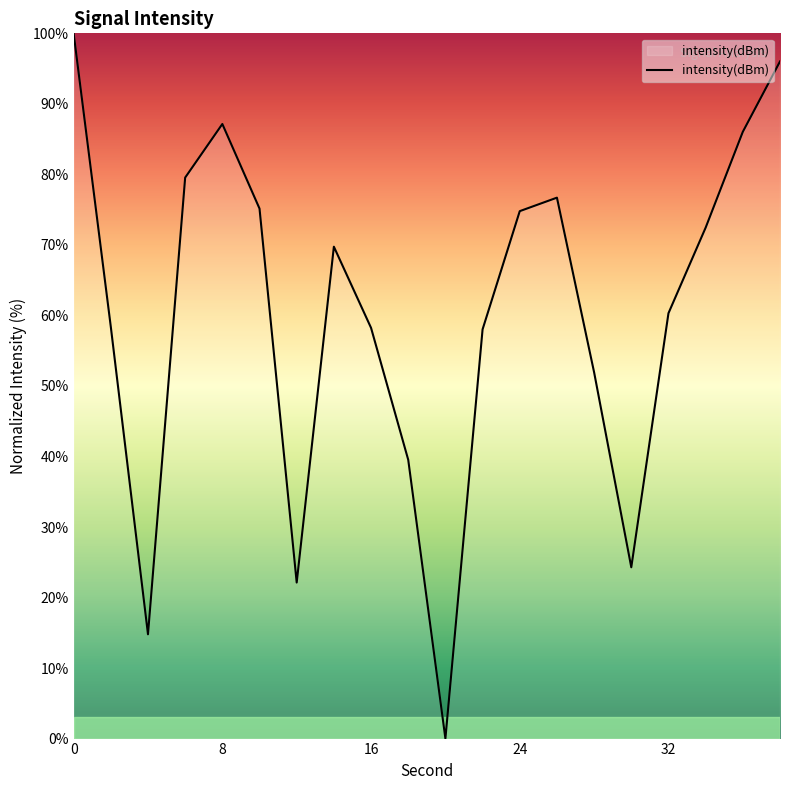

How many categories are shown in the chart?

20